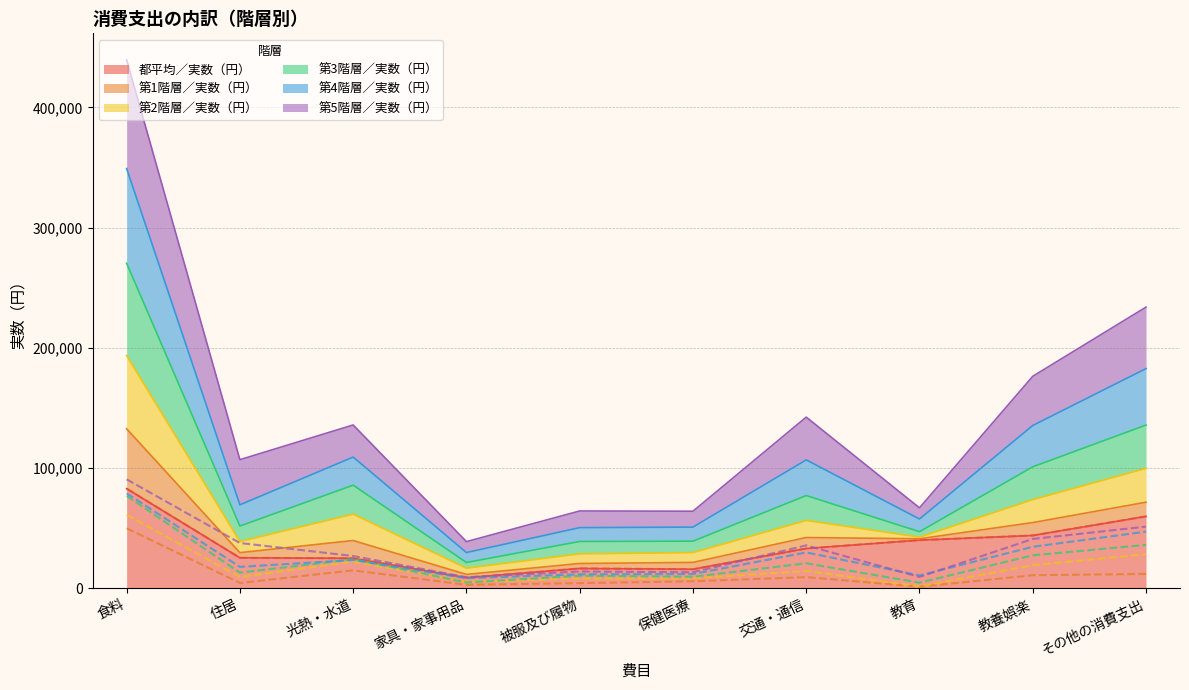

Is the value of 第1階層／実数（円） at 交通・通信 greater than the value of 第3階層／実数（円） at その他の消費支出?

No